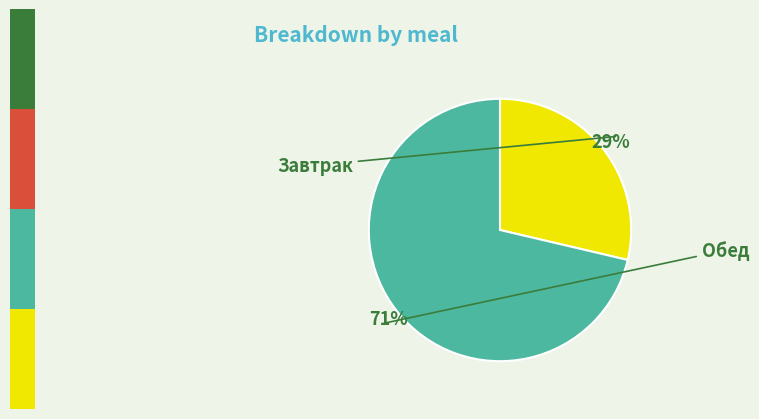

Which category accounts for the majority?

Обед